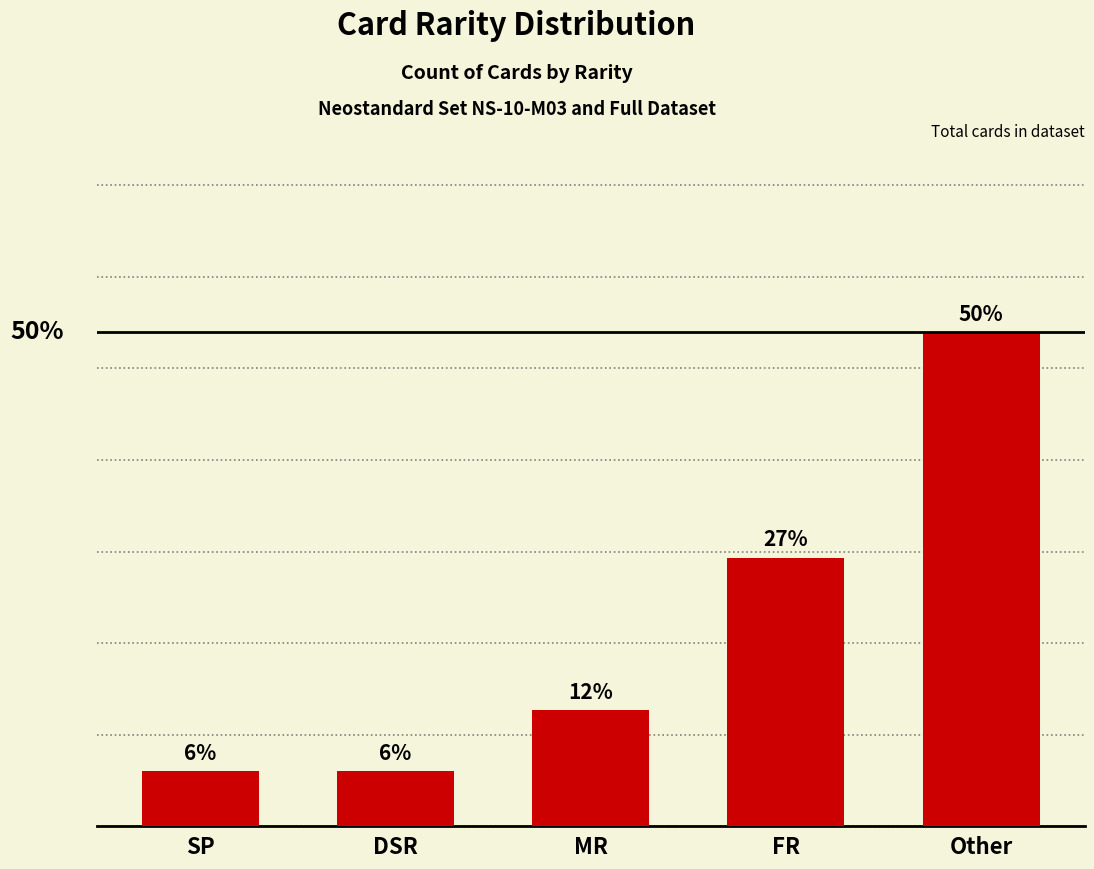

The chart shows a value of 2 at DSR. True or false?

False